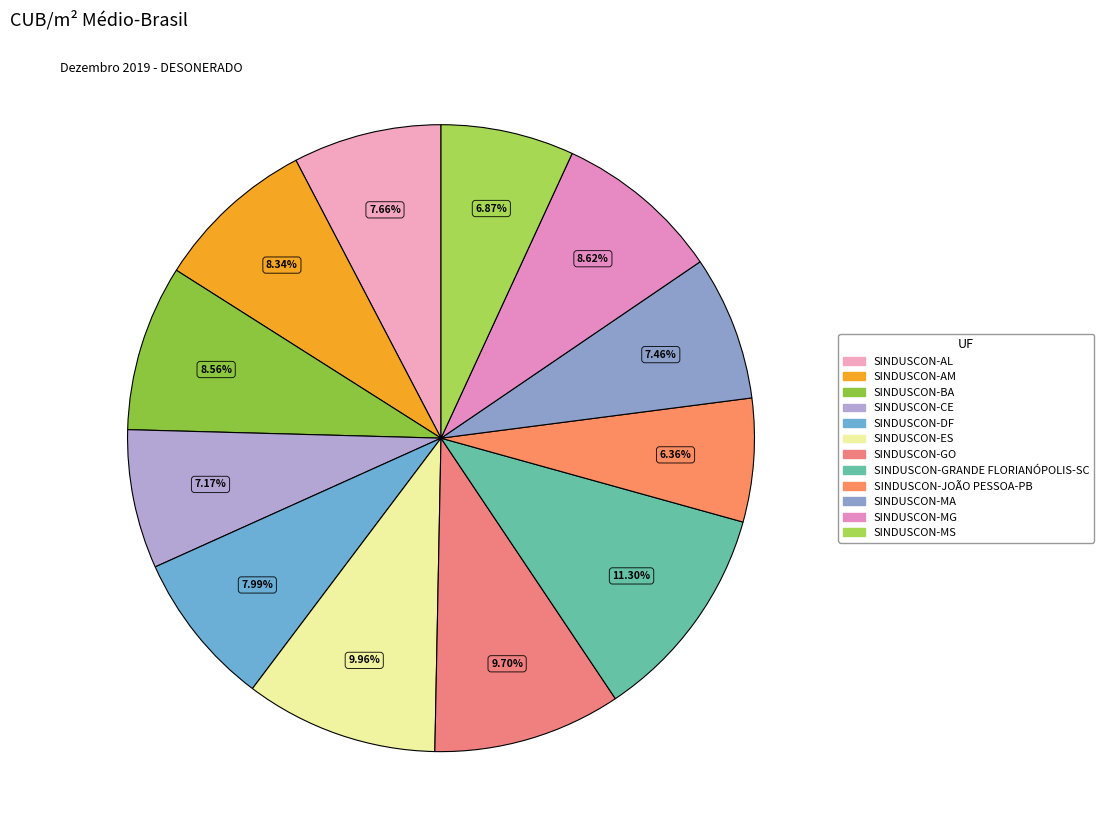

Which has a higher value, SINDUSCON-ES or SINDUSCON-MS?

SINDUSCON-ES